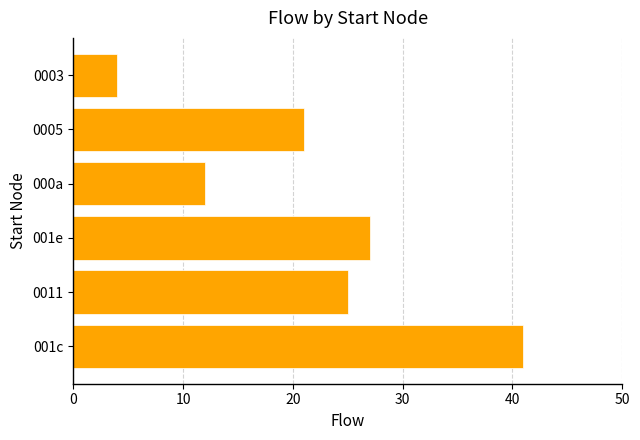

At which label is the value closest to 22?

0005